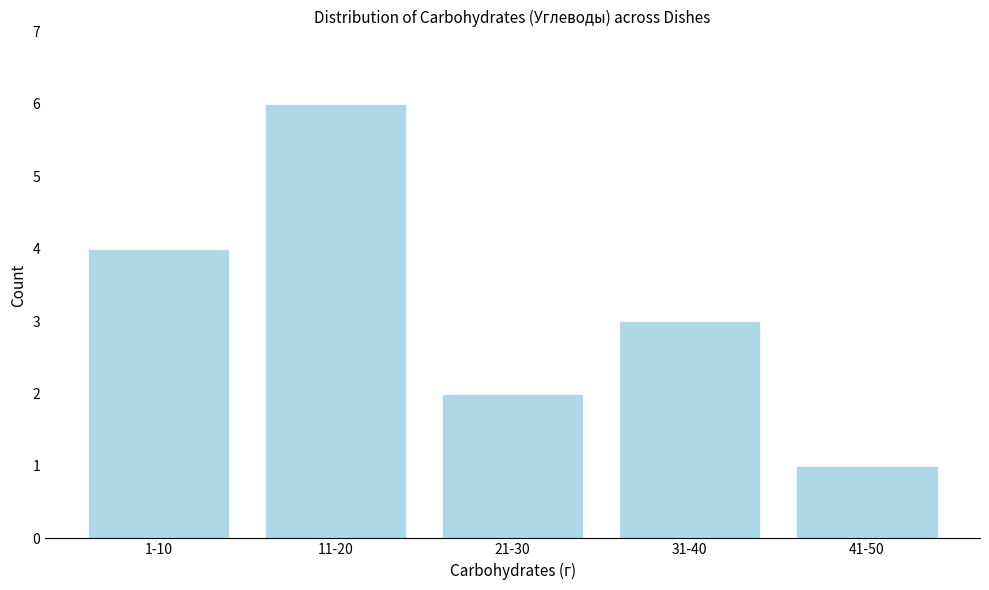

Reading left to right, list all the values displayed in this chart.

4	6	2	3	1